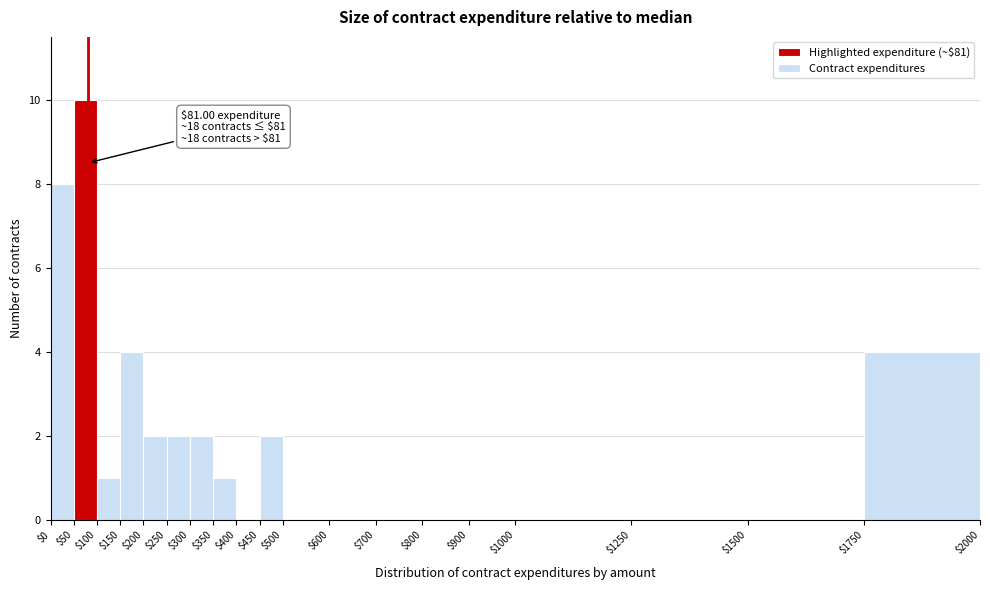

Which range on the x-axis has the tallest bar?

$50 to $100